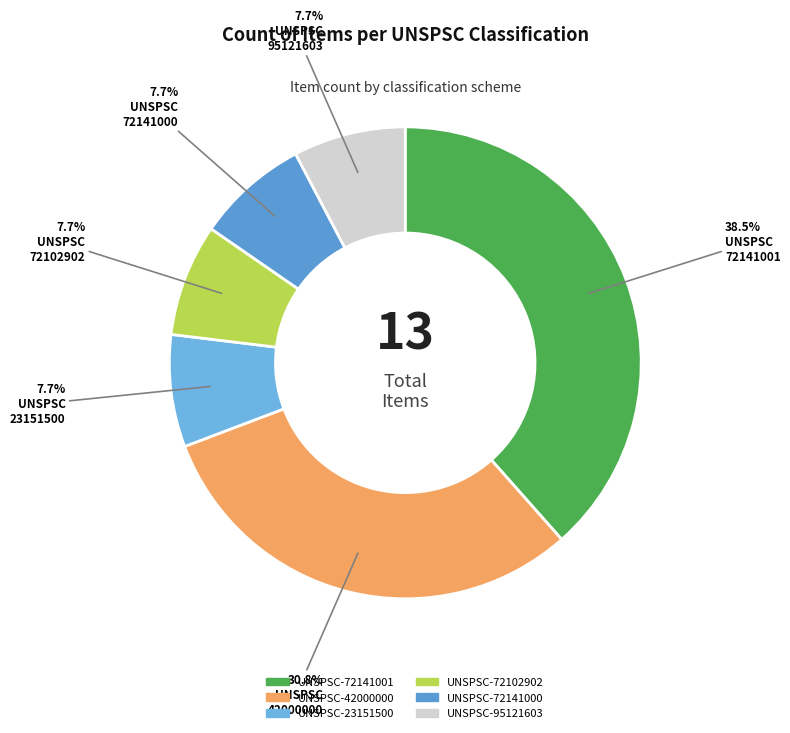

To the nearest percent, what is the difference between the largest and smallest slice percentages?

31%